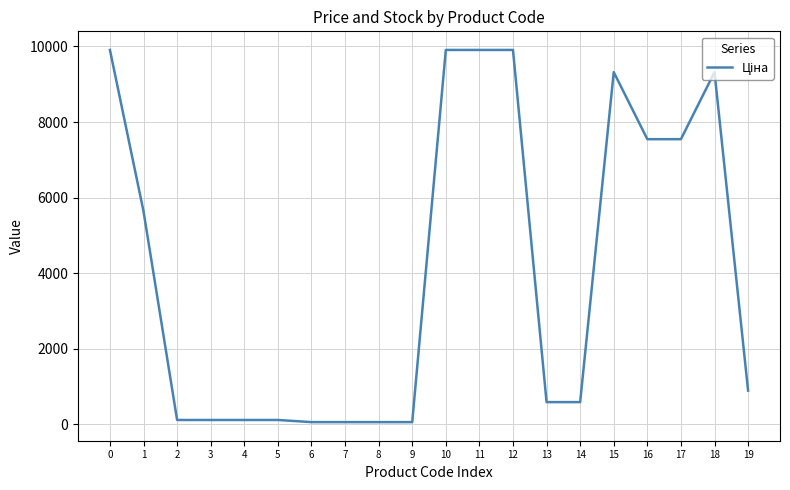

What is the difference between the maximum and minimum values?

9851.8